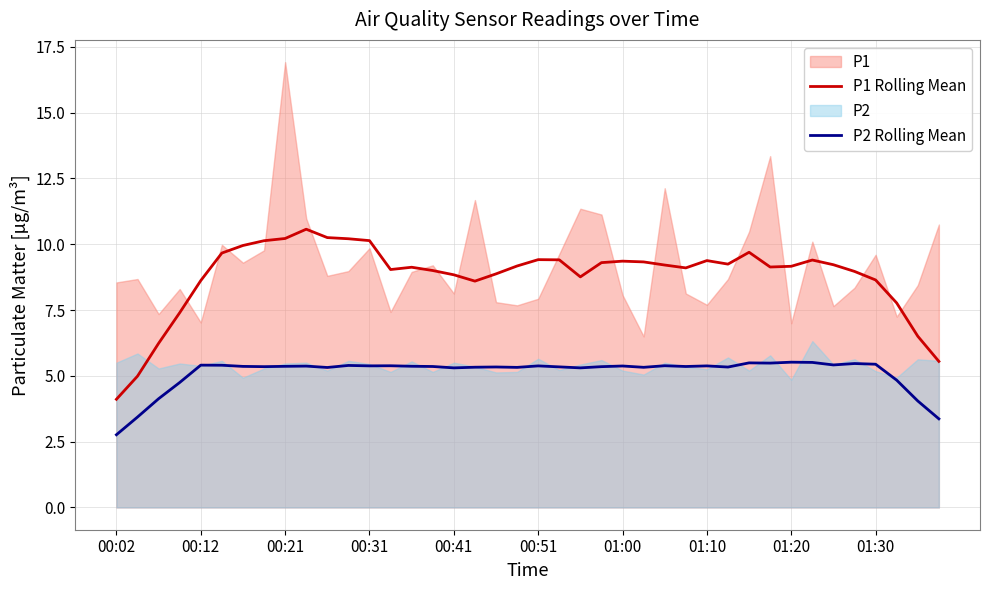

True or false: P2 Rolling Mean and P1 Rolling Mean cross at least once.

False